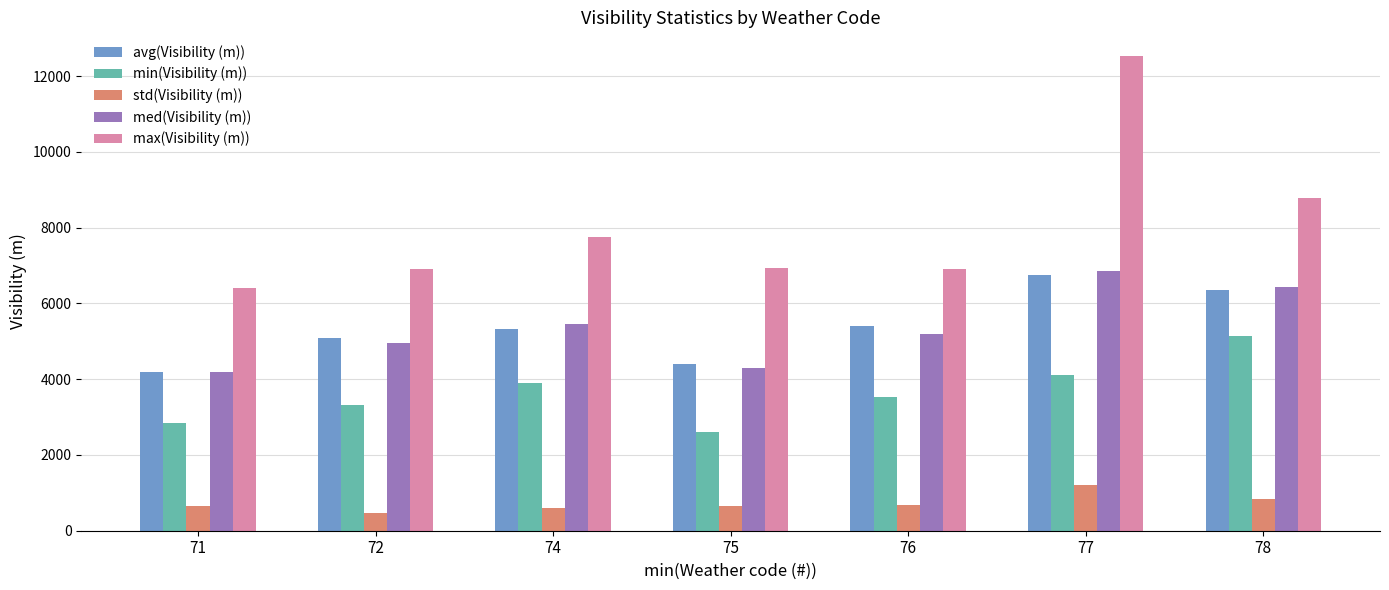

How many series are shown in this chart?

5